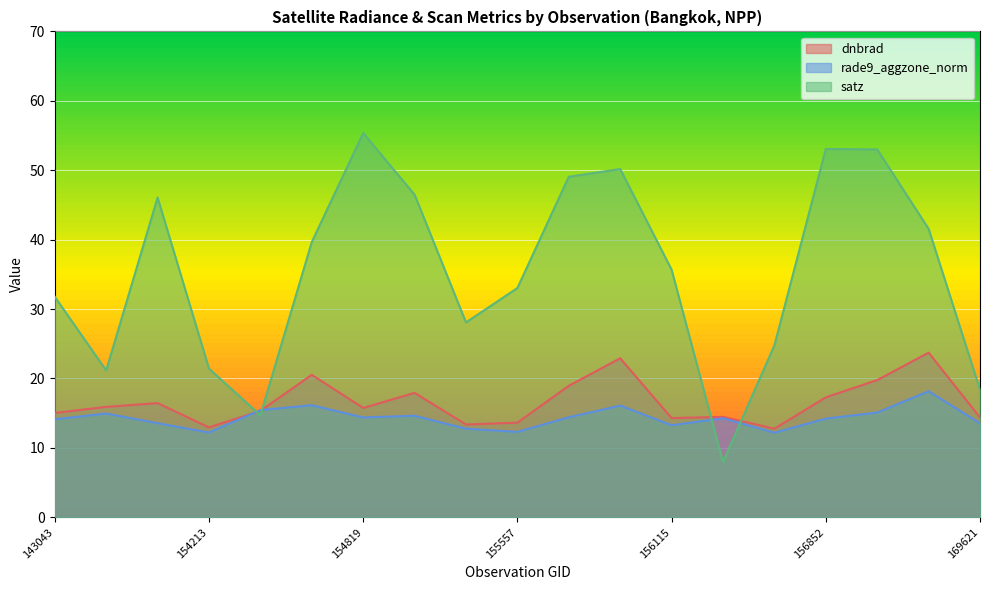

Is the value of satz at 156115 greater than the value of rade9_aggzone_norm at 145229?

Yes